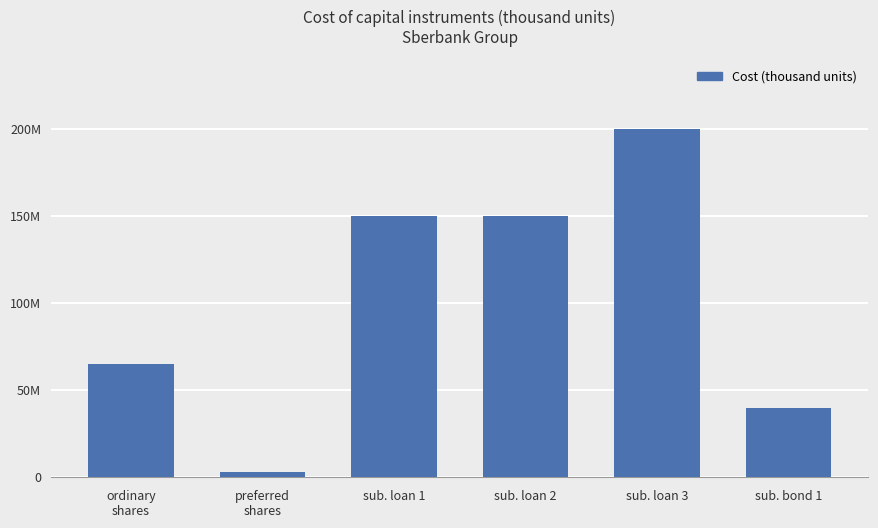

Is it true that the value at sub. loan 2 is 150000000?

True